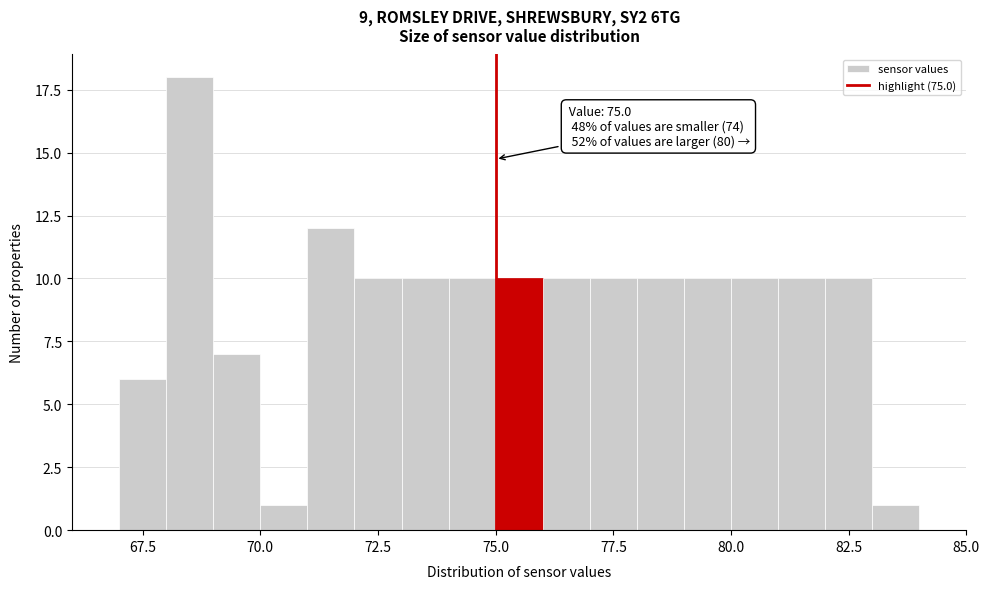

Read against the x-axis, roughly where is the centre of the tallest bar?

68.5